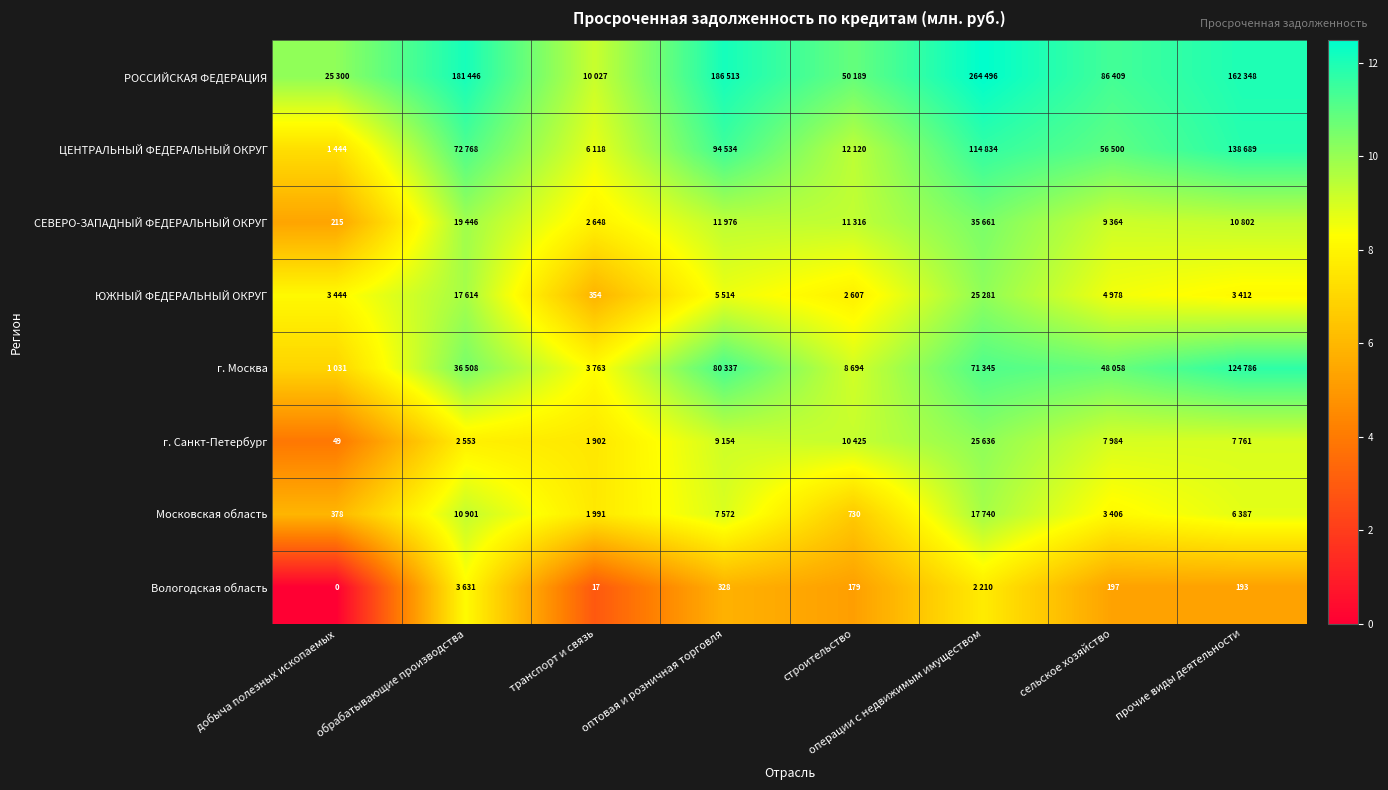

Which series has the largest total across all categories?

РОССИЙСКАЯ ФЕДЕРАЦИЯ